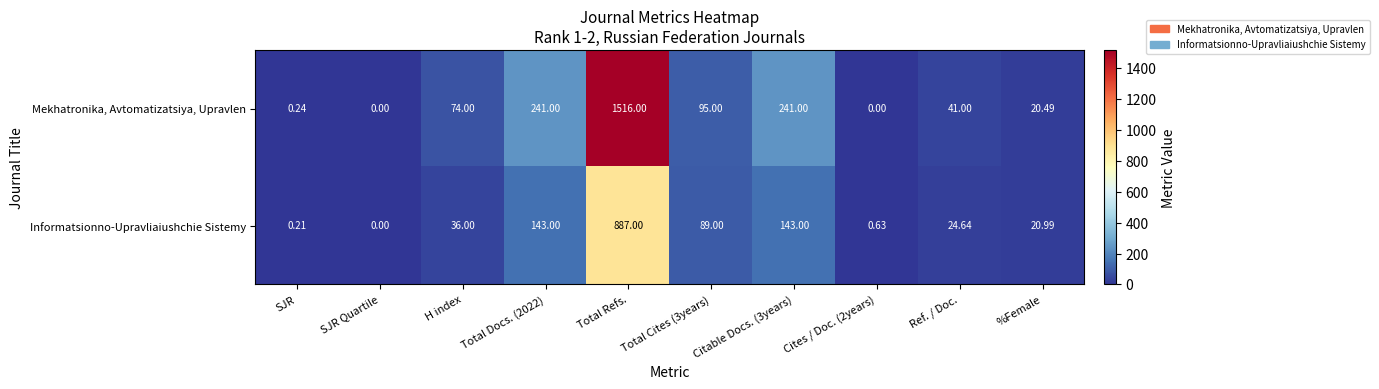

List the series in order of their peak value, lowest first.

Informatsionno-Upravliaiushchie Sistemy, Mekhatronika, Avtomatizatsiya, Upravlen